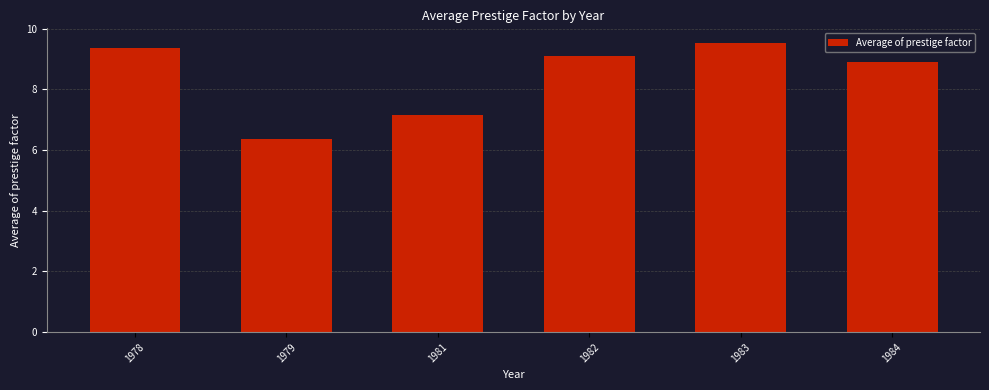

Reading left to right, list all the values displayed in this chart.

9.4	6.4	7.2	9.1	9.5	8.9